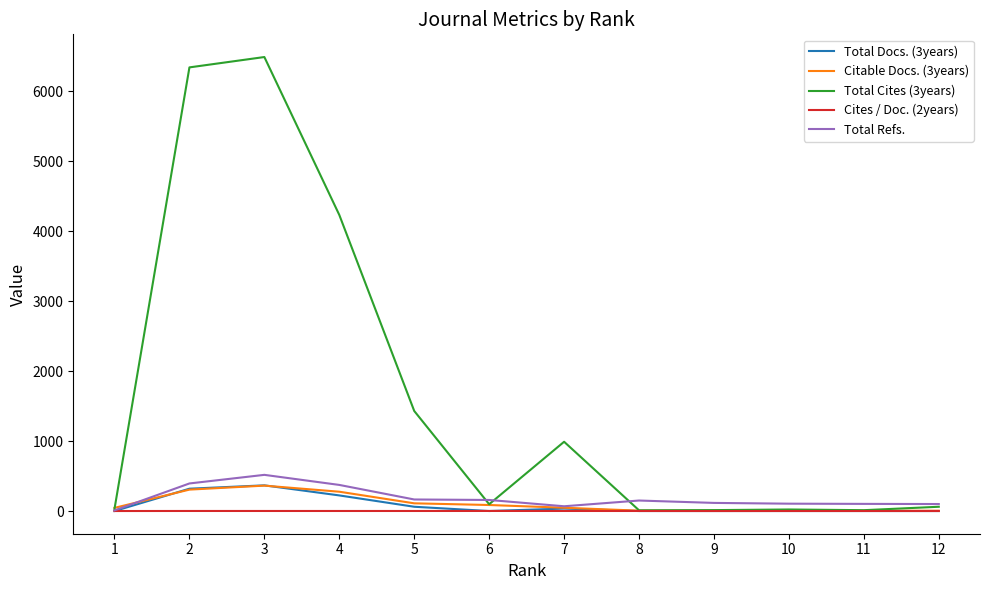

Is it true that Total Docs. (3years) equals 0.0 at 8?

True